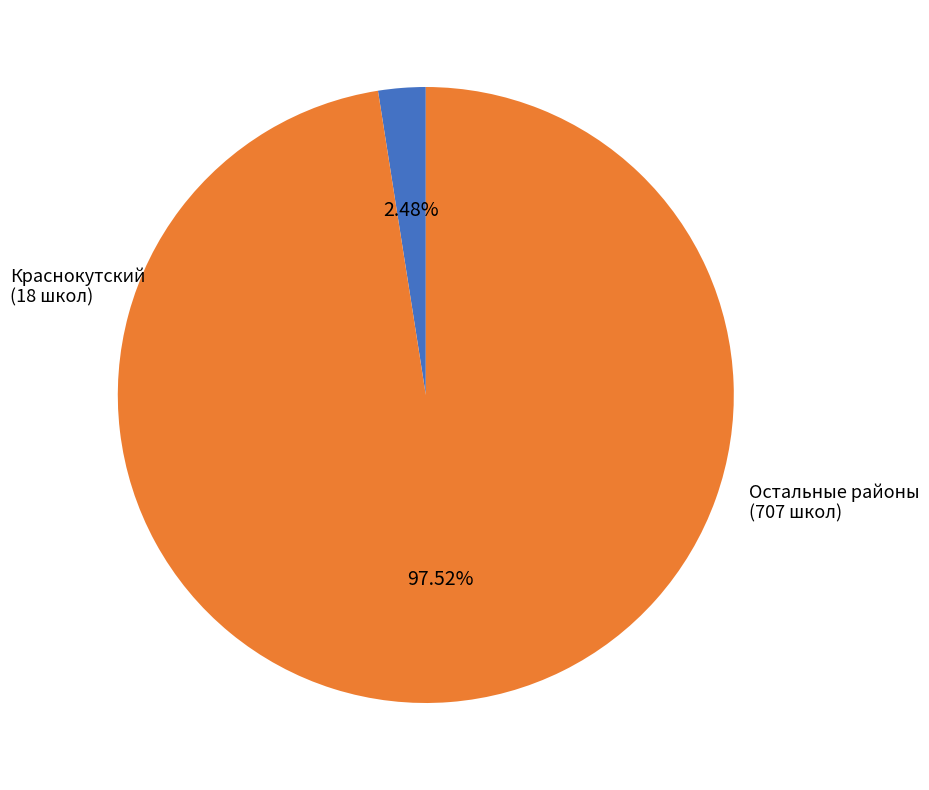

How many slices are in this pie chart?

2